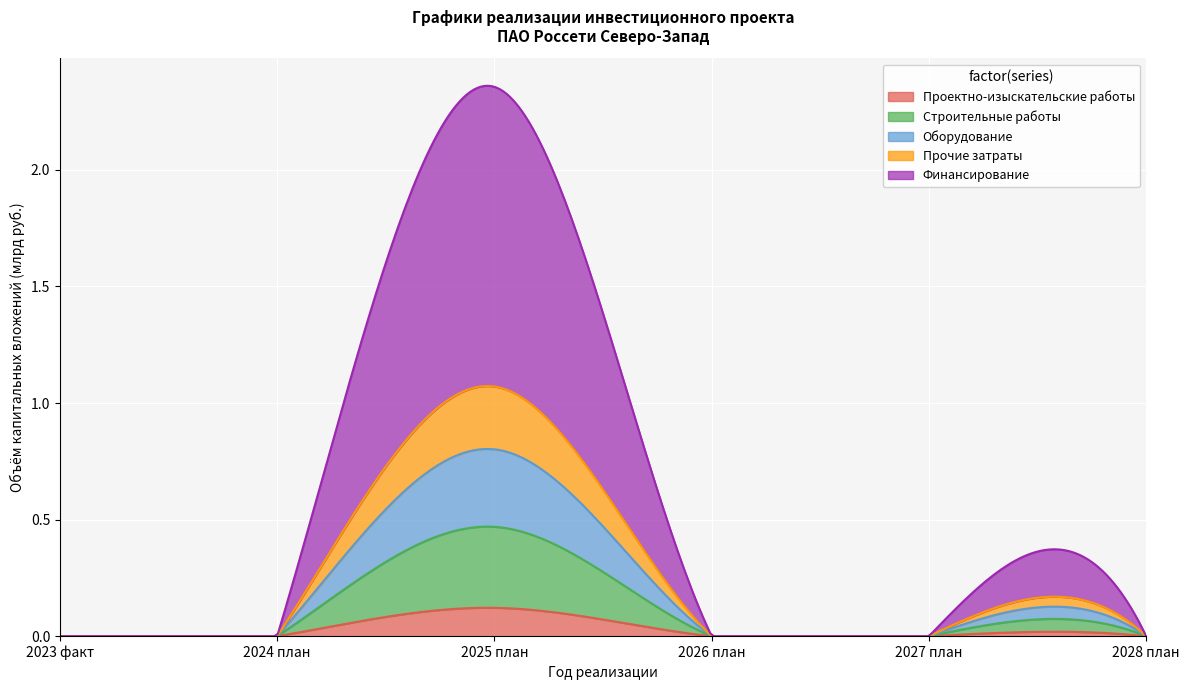

What is the difference between the Оборудование values at 2025 план and 2024 план?

0.3